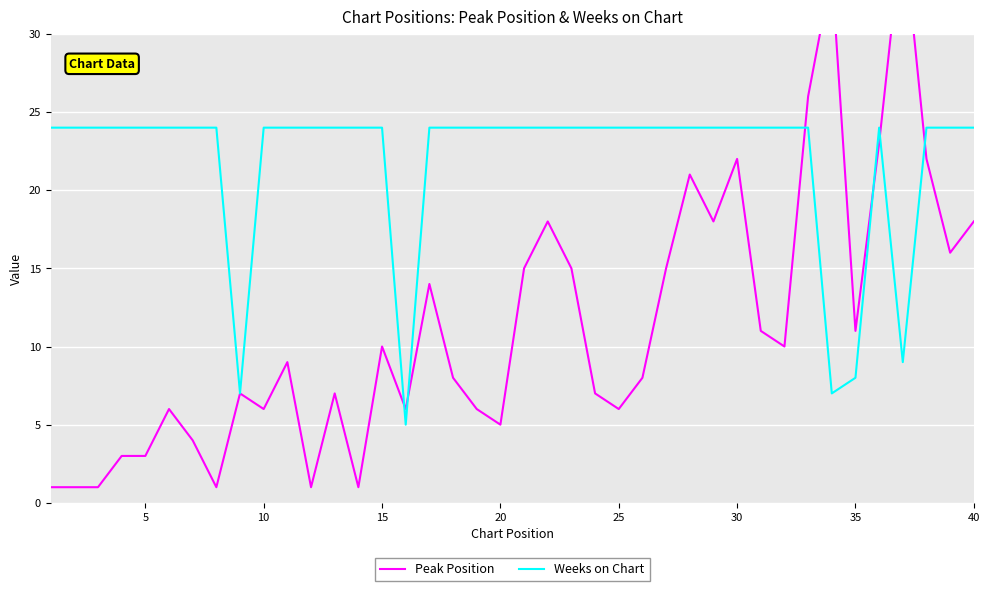

Reading right to left, transcribe all the data shown in this chart.

Peak Position: 18	16	22	37	23	11	34	26	10	11	22	18	21	15	8	6	7	15	18	15	5	6	8	14	6	10	1	7	1	9	6	7	1	4	6	3	3	1	1	1
Weeks on Chart: 24	24	24	9	24	8	7	24	24	24	24	24	24	24	24	24	24	24	24	24	24	24	24	24	5	24	24	24	24	24	24	7	24	24	24	24	24	24	24	24